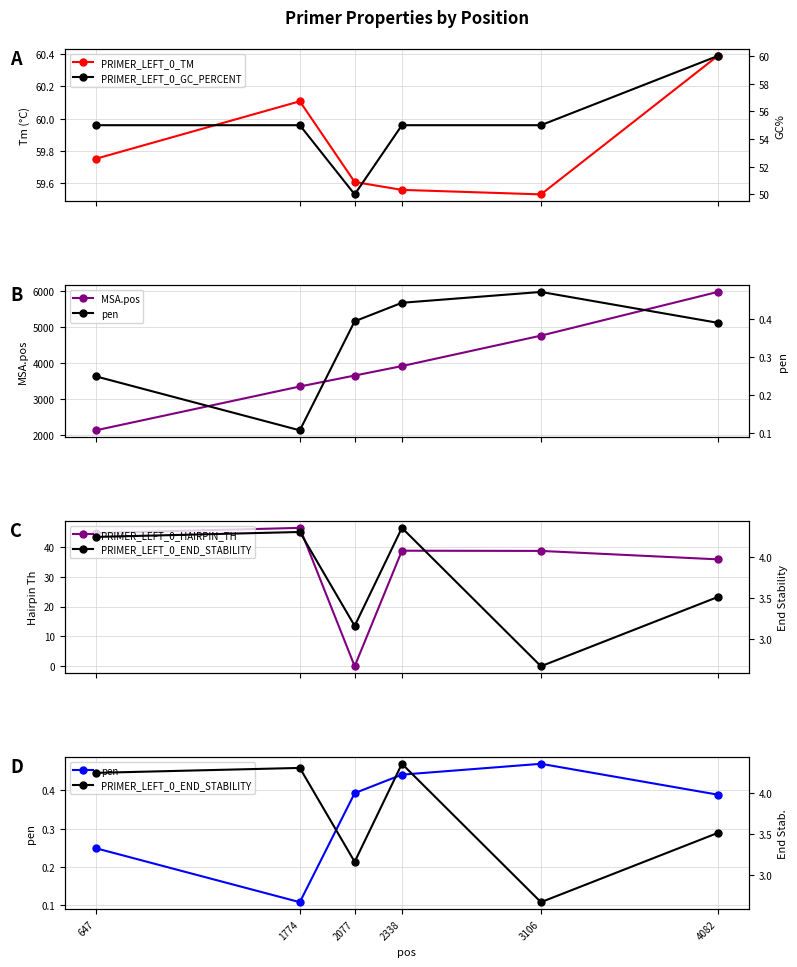

True or false: MSA.pos and pen cross at least once.

False